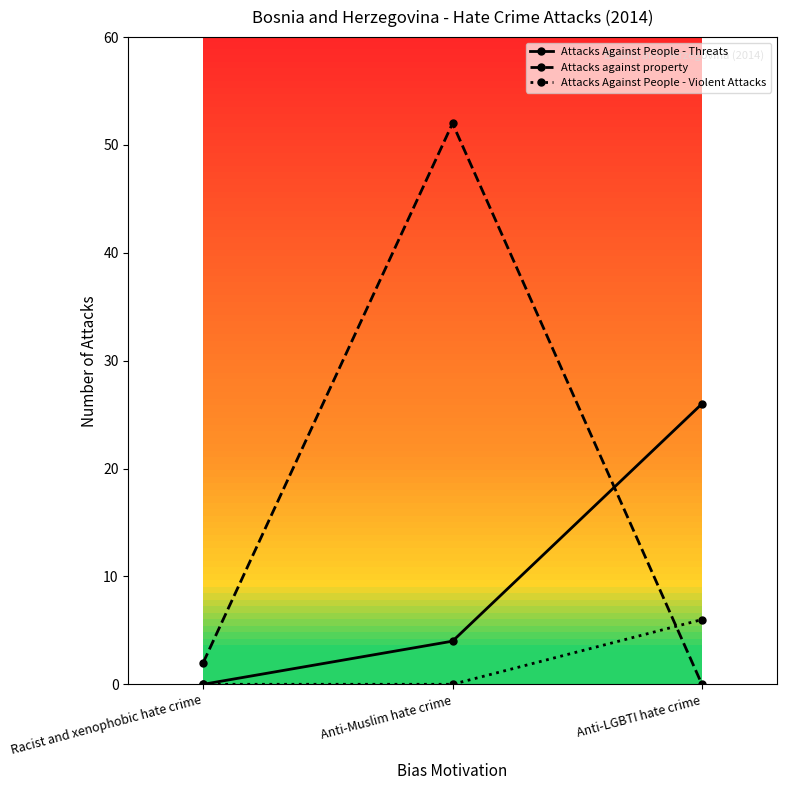

Which series changed the most between Racist and xenophobic hate crime and Anti-Muslim hate crime?

Attacks against property